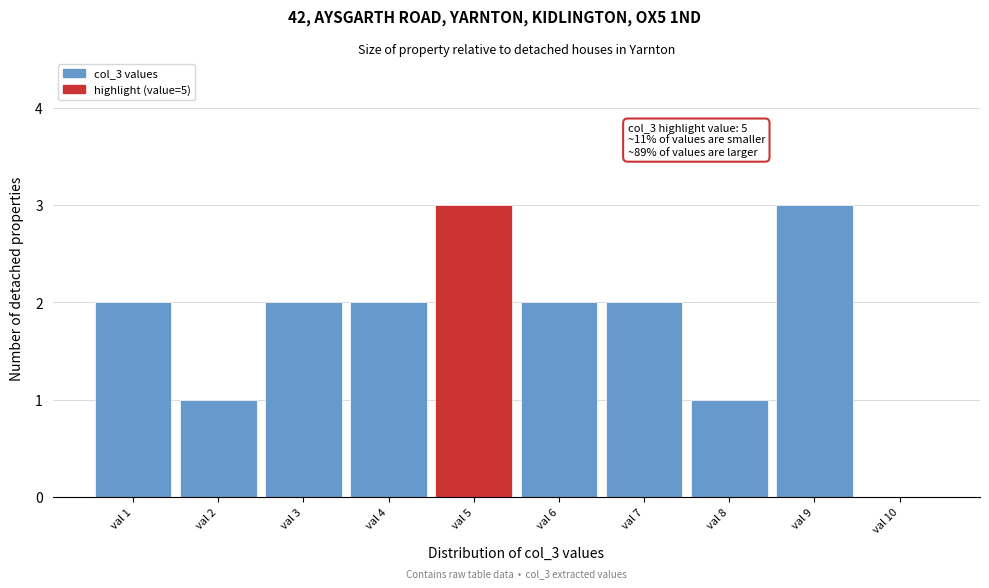

Reading left to right, list all the values displayed in this chart.

val 1=2	val 2=1	val 3=2	val 4=2	val 5=3	val 6=2	val 7=2	val 8=1	val 9=3	val 10=0